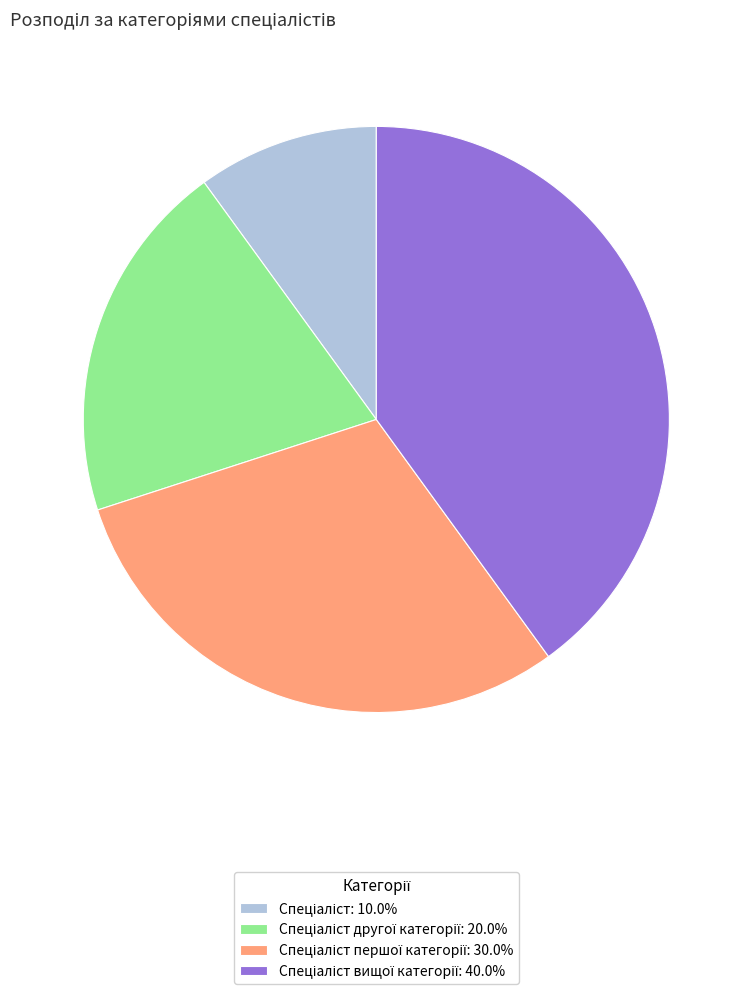

Is there a majority slice in this chart?

No